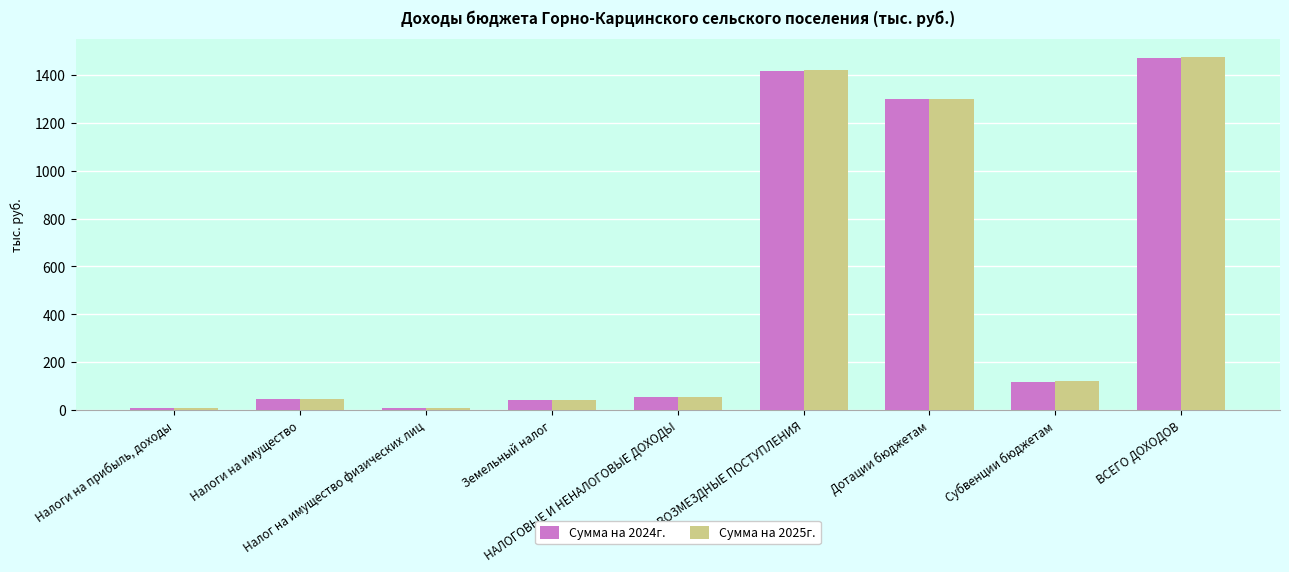

What is the average value of the Сумма на 2025г. series?

496.9